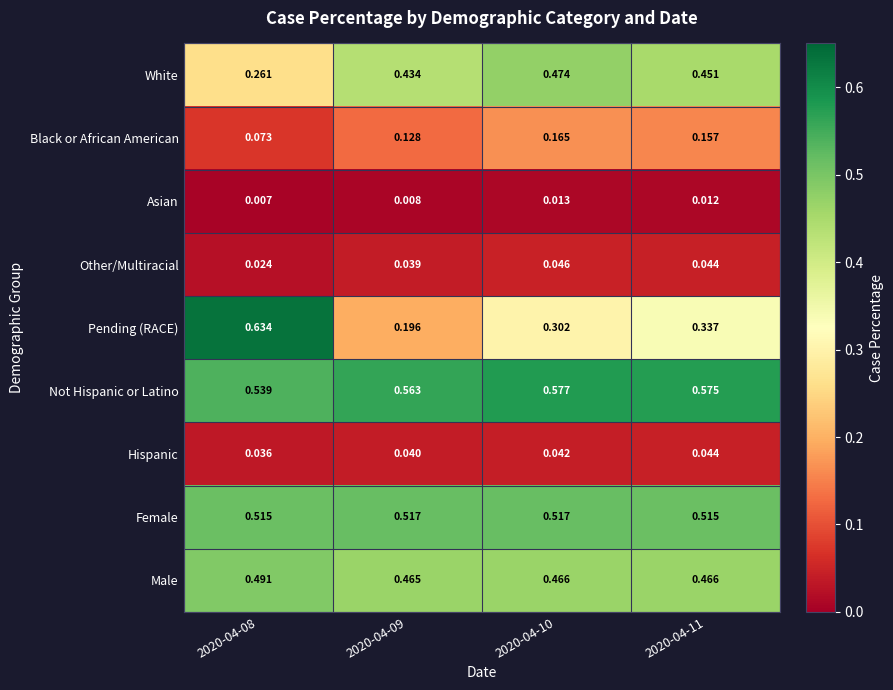

Which label corresponds to the largest value in the chart?

2020-04-08